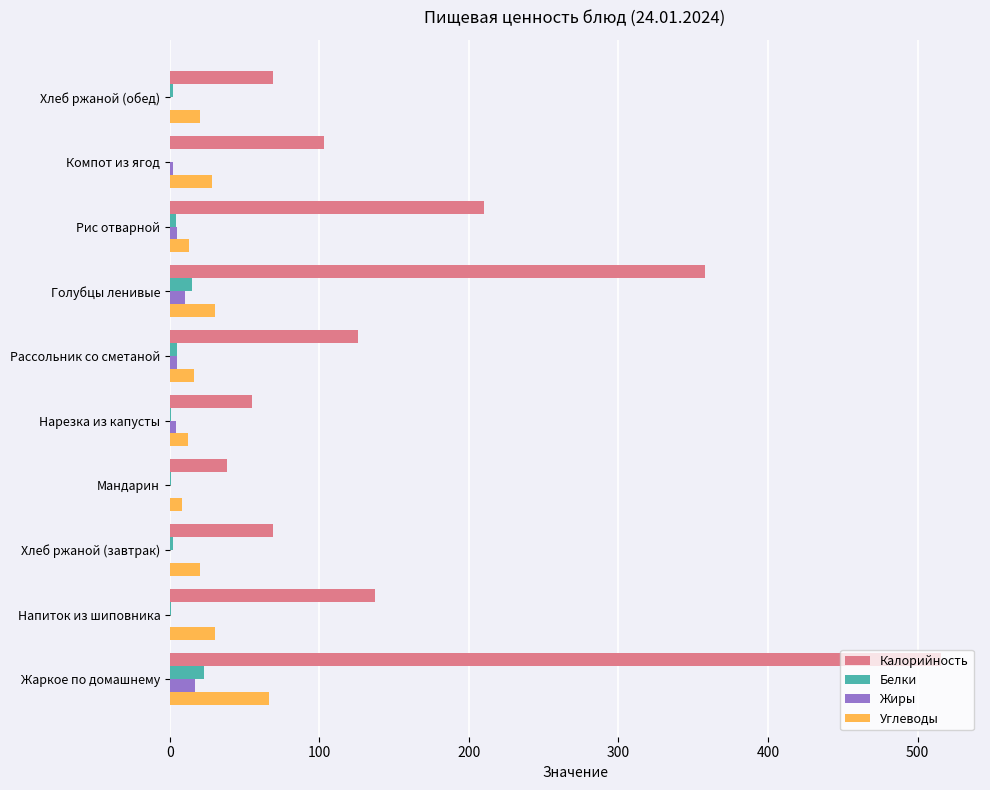

Count the number of categories in the chart.

10